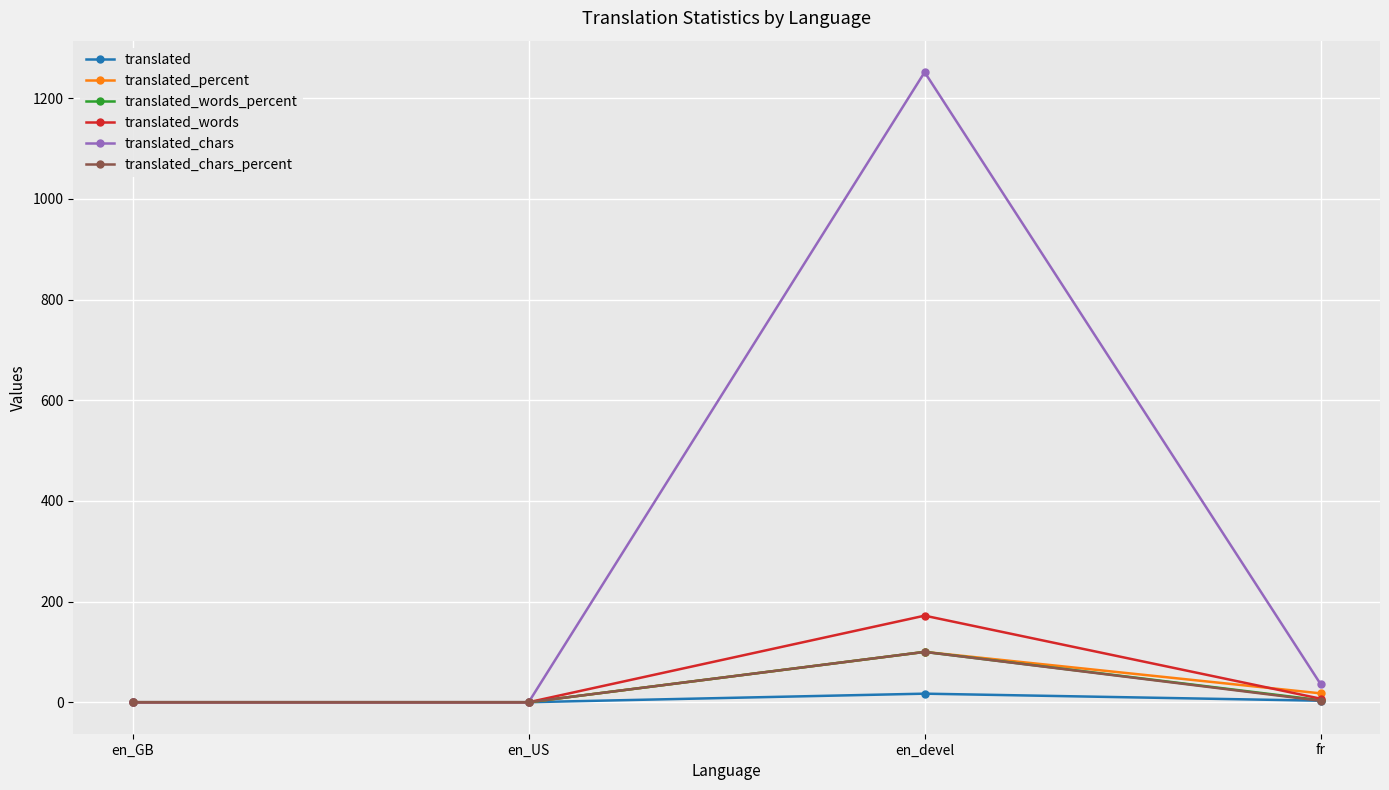

What is the label of the 2nd point from the left?

en_US